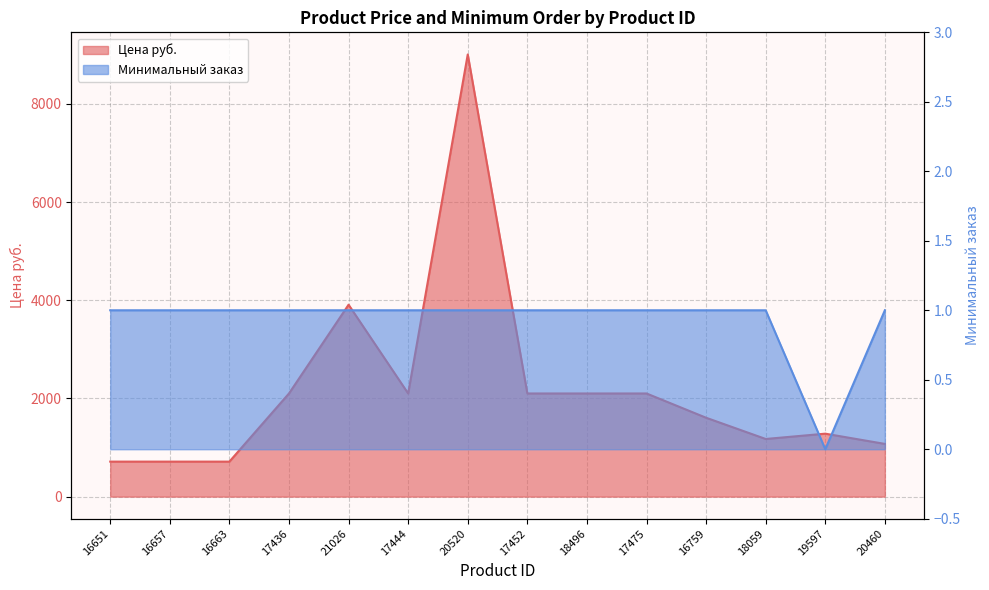

What are all the series names shown in the legend?

Цена руб., Минимальный заказ